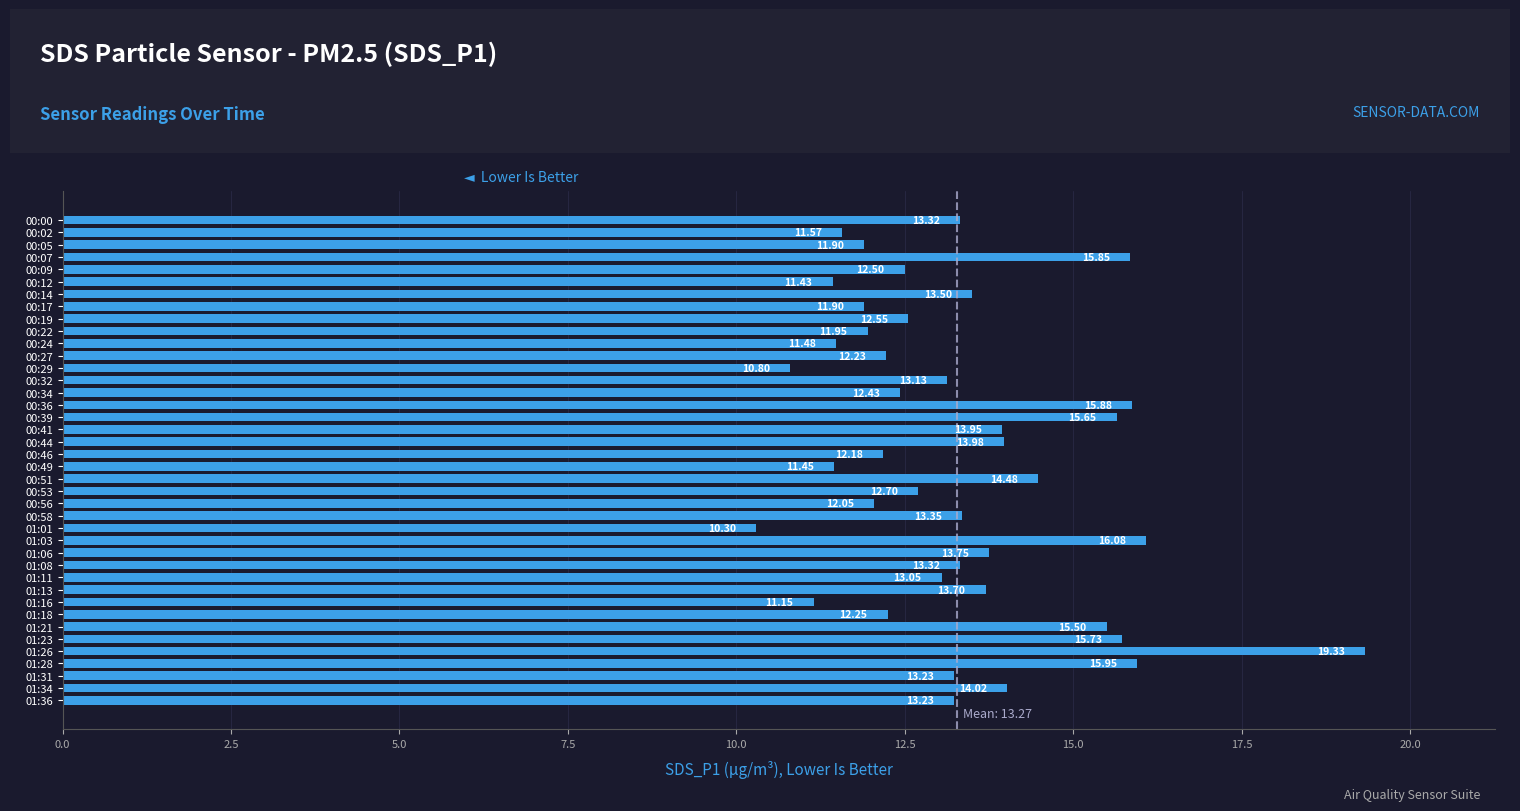

What is the smallest value displayed?

10.3